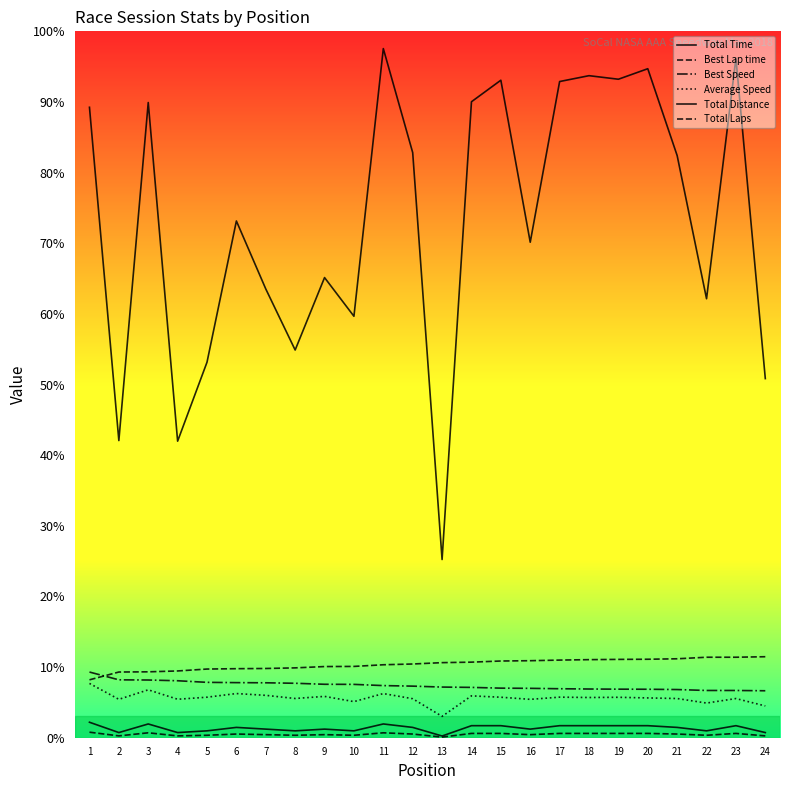

The value of Best Lap time at 22 is 45.5. True or false?

False